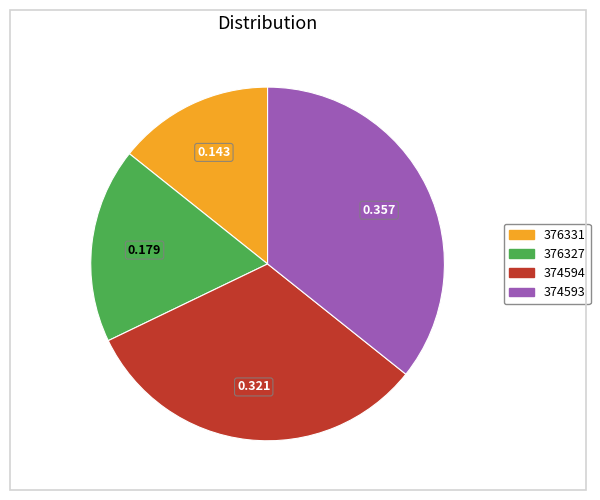

Between 374593 and 374594, which is larger?

374593